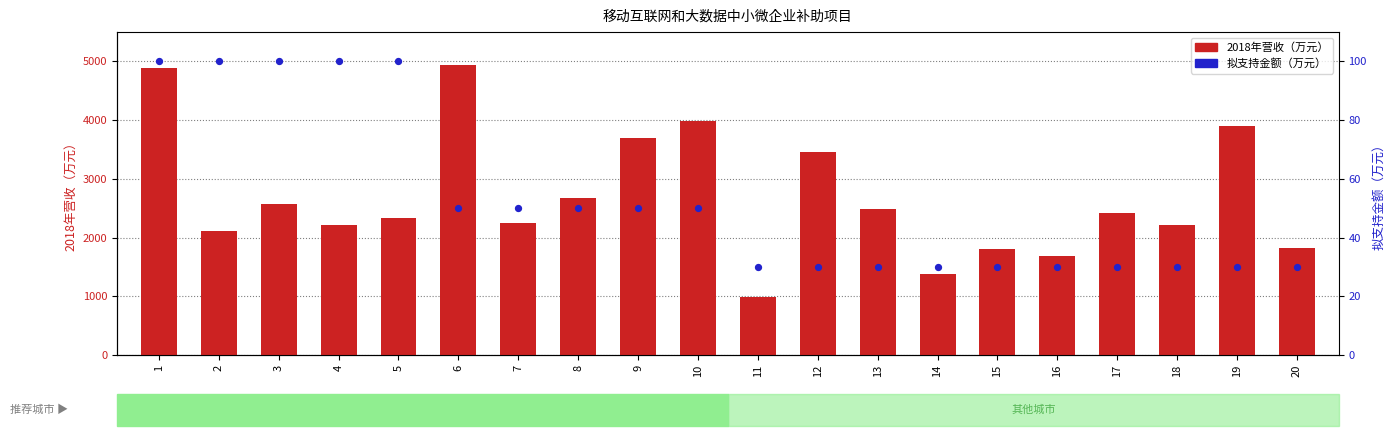

Which series has the largest total across all categories?

2018年营收（万元）